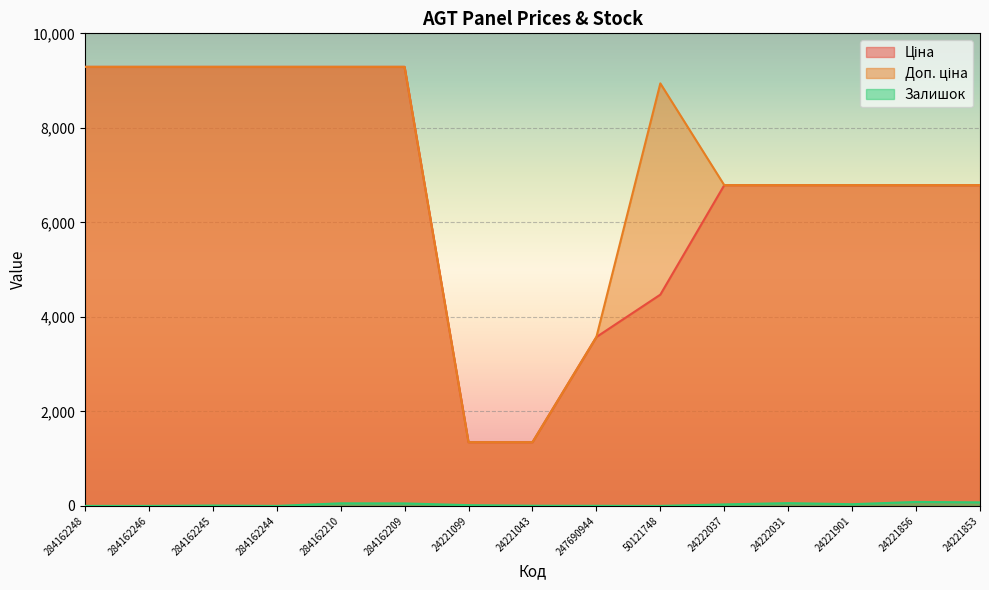

True or false: Ціна has a value of 6092.8 at 284162245.

False